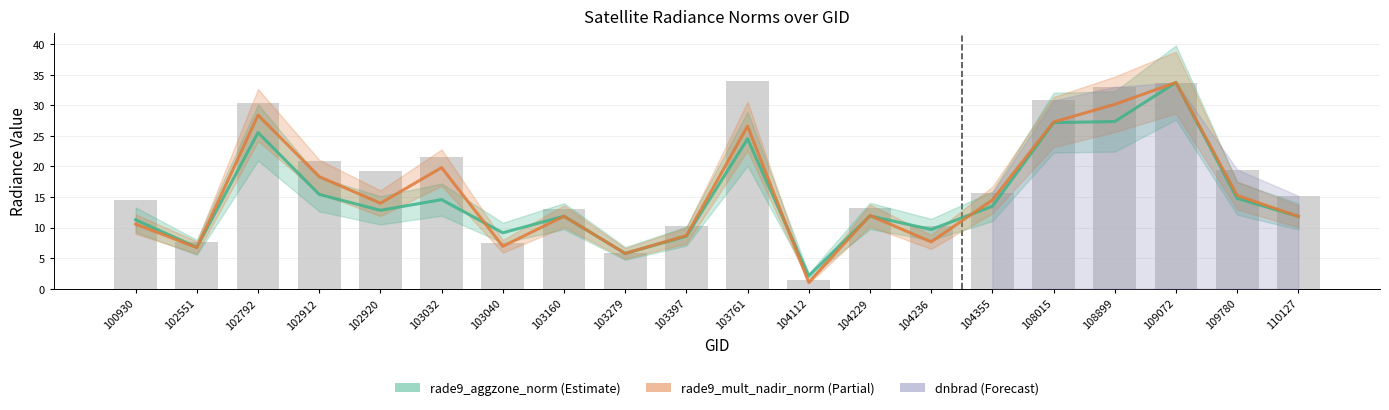

Is it true that rade9_aggzone_norm equals 7.9 at 110127?

False